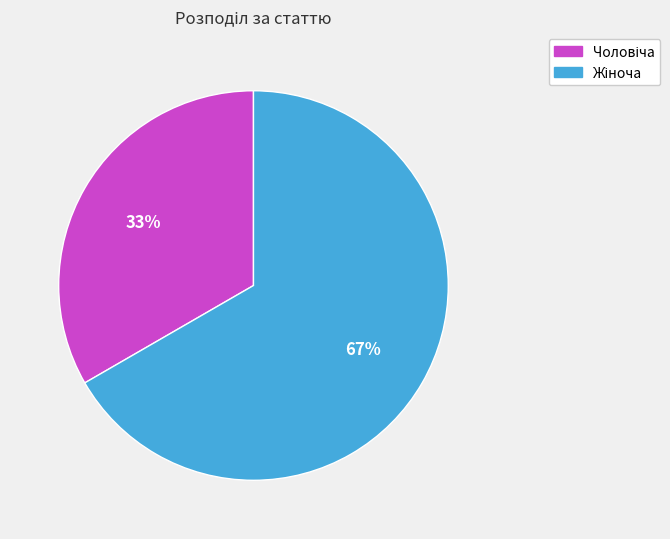

Is there any slice that represents more than half of the pie?

Yes